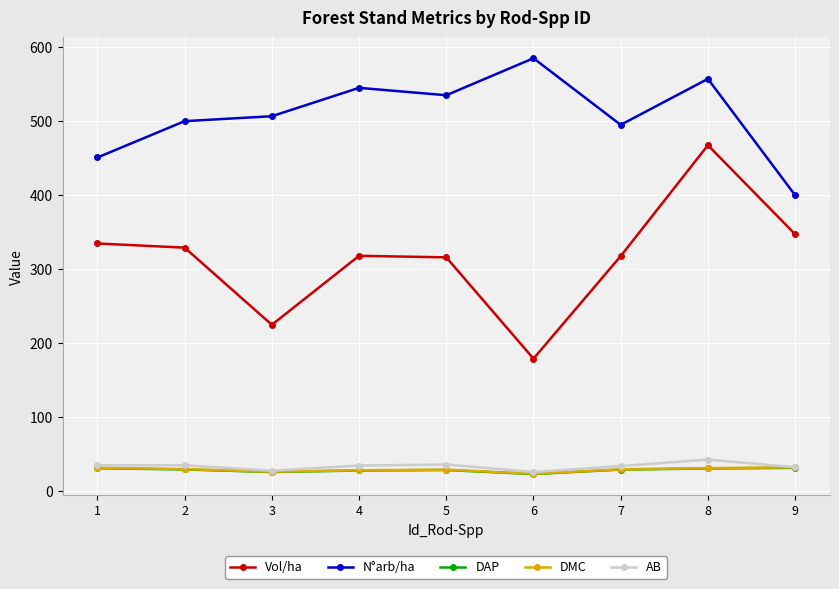

What is the total value across all series at 2?

923.8